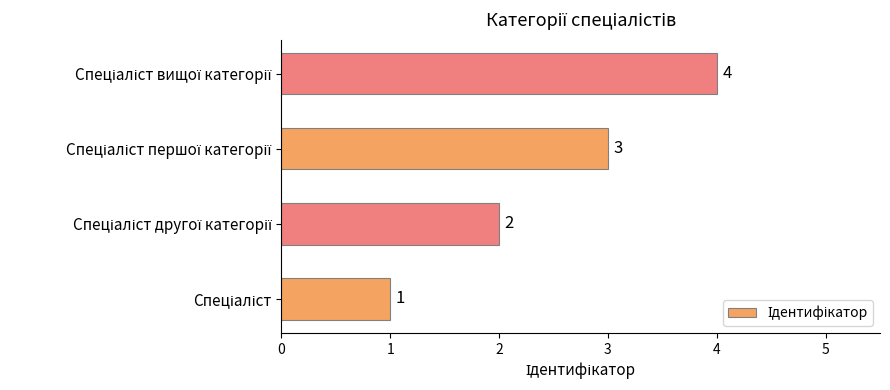

What is the greatest value displayed?

4